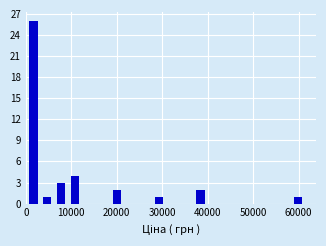

Around what value on the x-axis is the tallest bar? Give the approximate position of its centre, as read against the axis.

2000